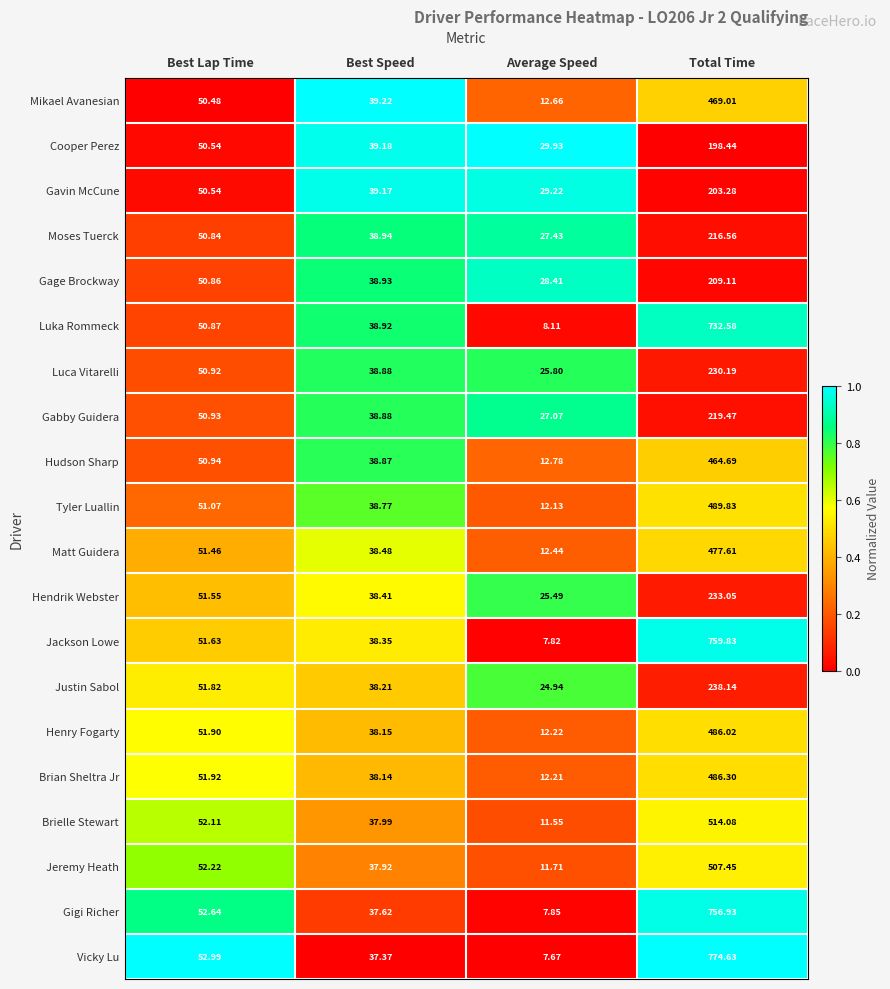

At which category is the sum across all series the highest?

Total Time